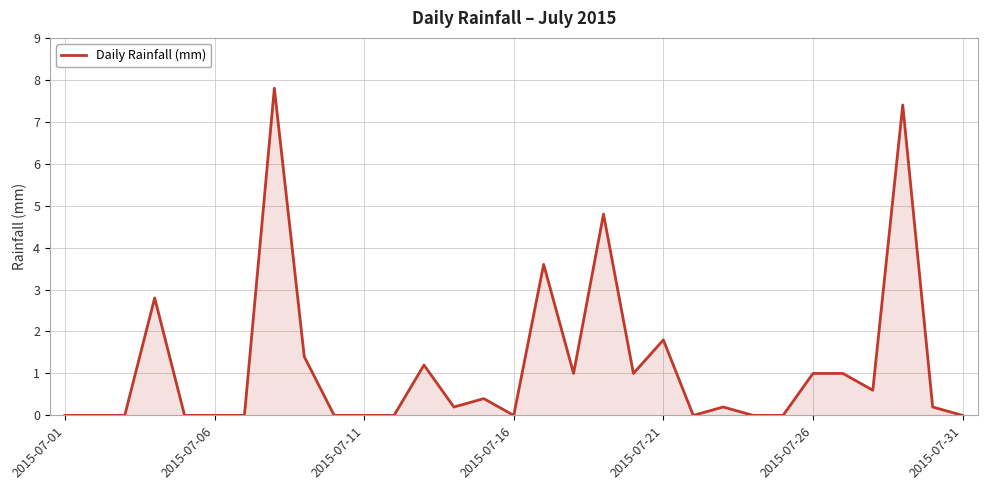

What is the difference between the maximum and minimum values?

7.8